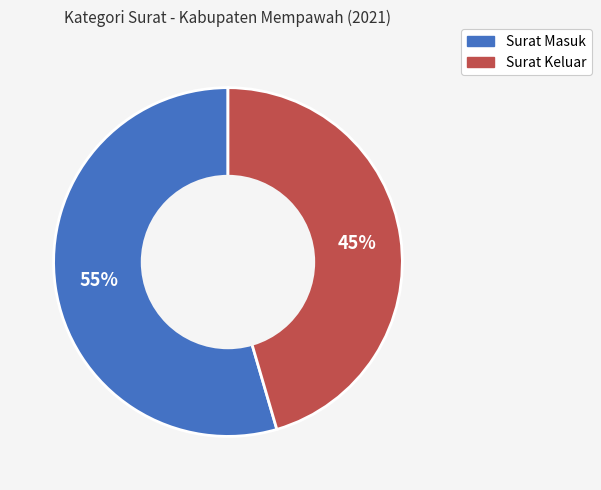

Which slice is the largest?

Surat Masuk